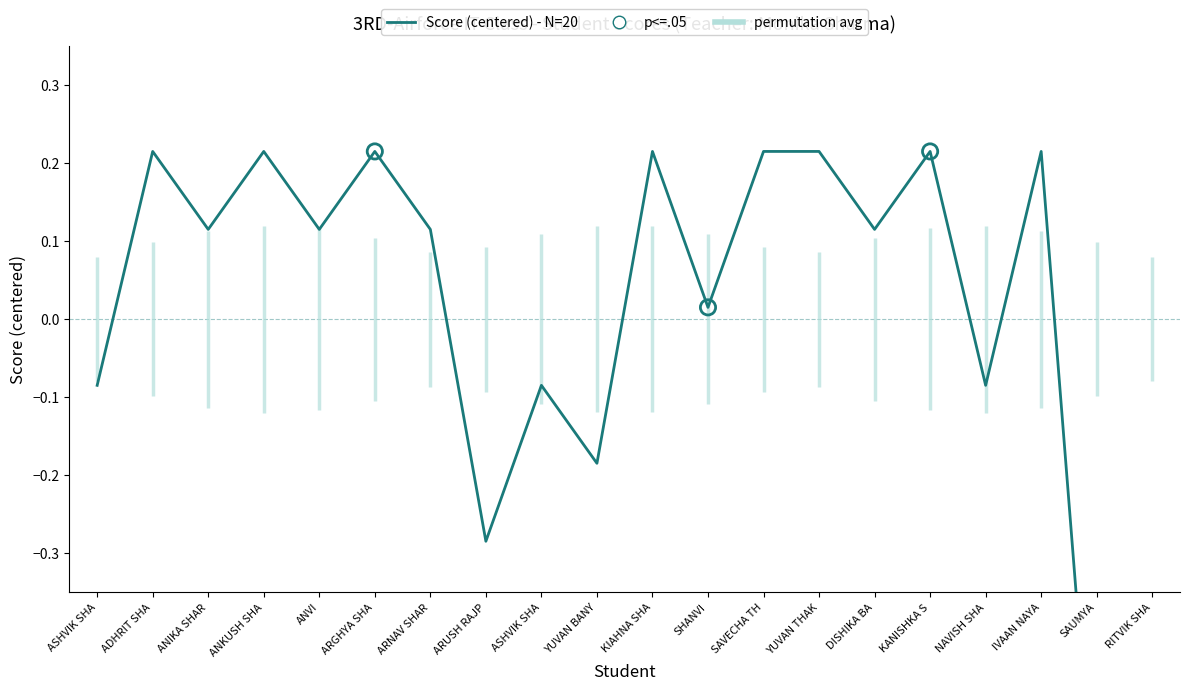

What is the change in value from ARGHYA SHA to DISHIKA BA?

-0.1